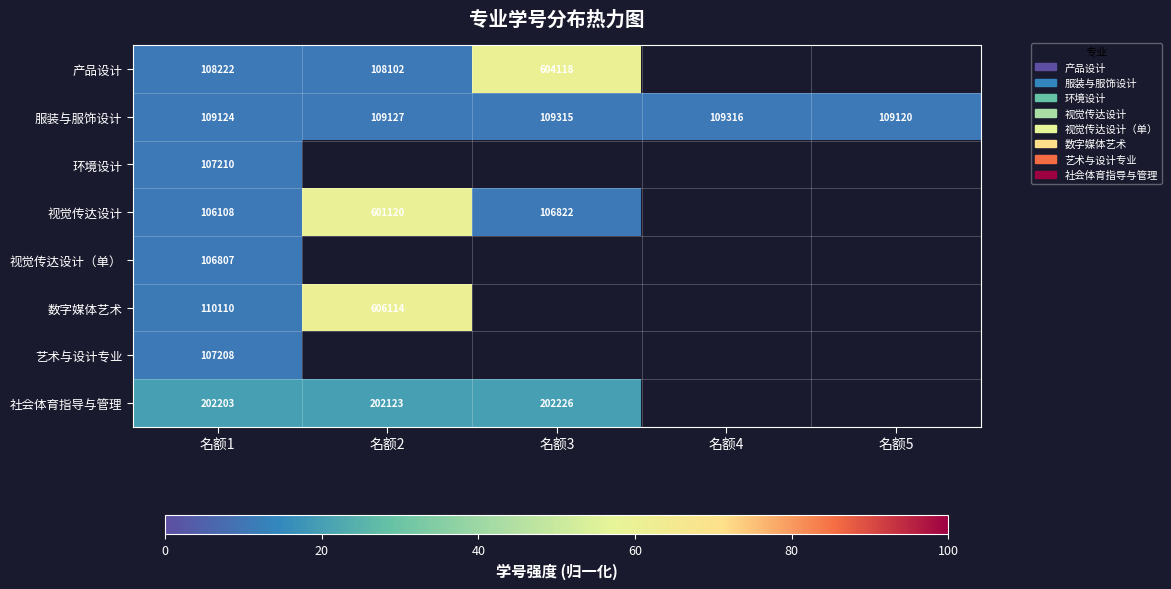

True or false: 社会体育指导与管理 has a value of 6.4 at 名额3.

False